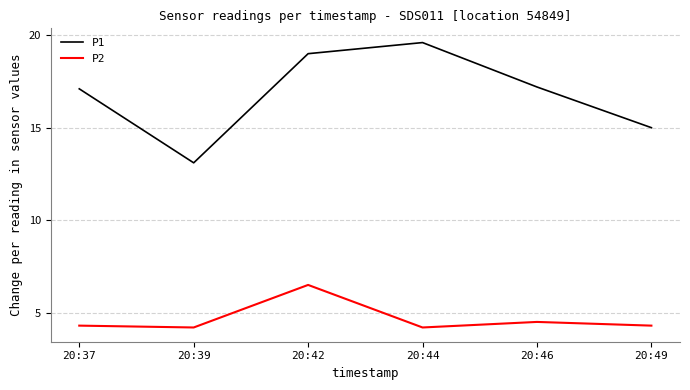

What is the sum of all P1 values?

101.0